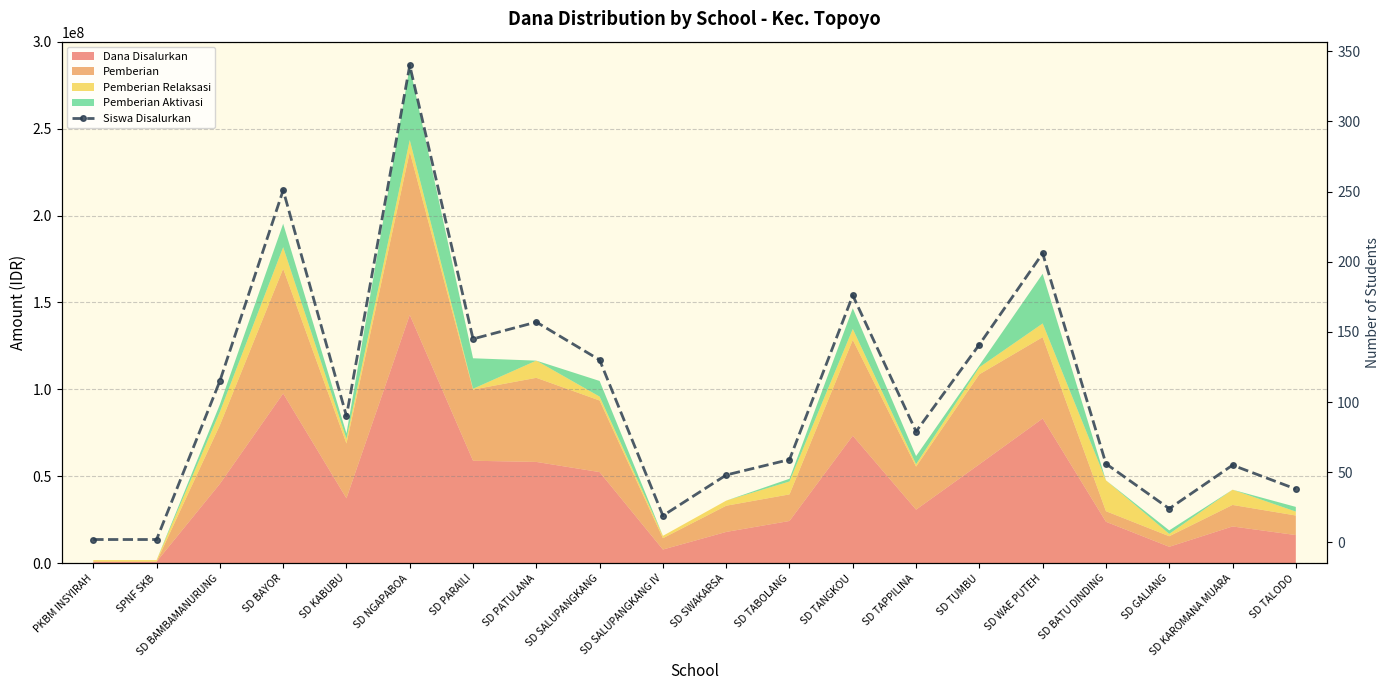

What is the average value?

107